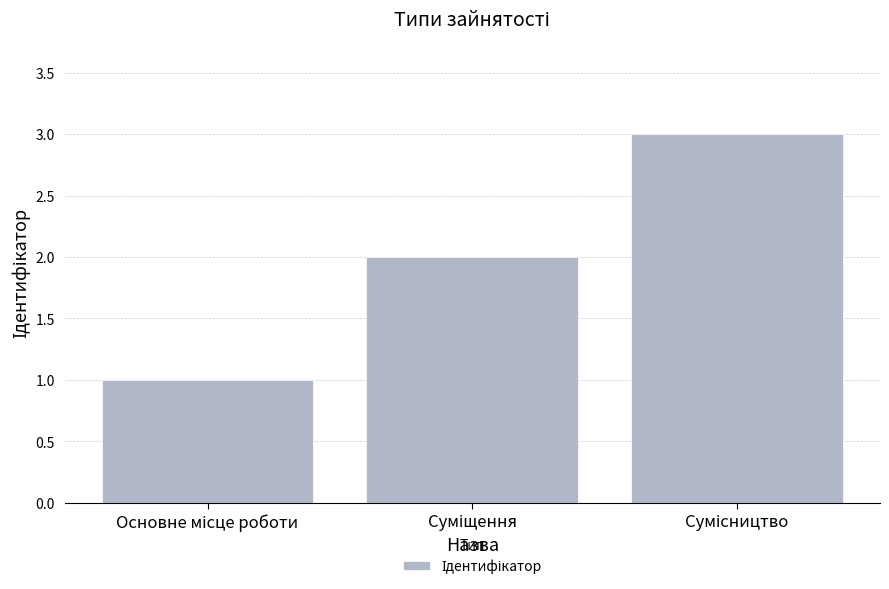

What is the sum of all values?

6